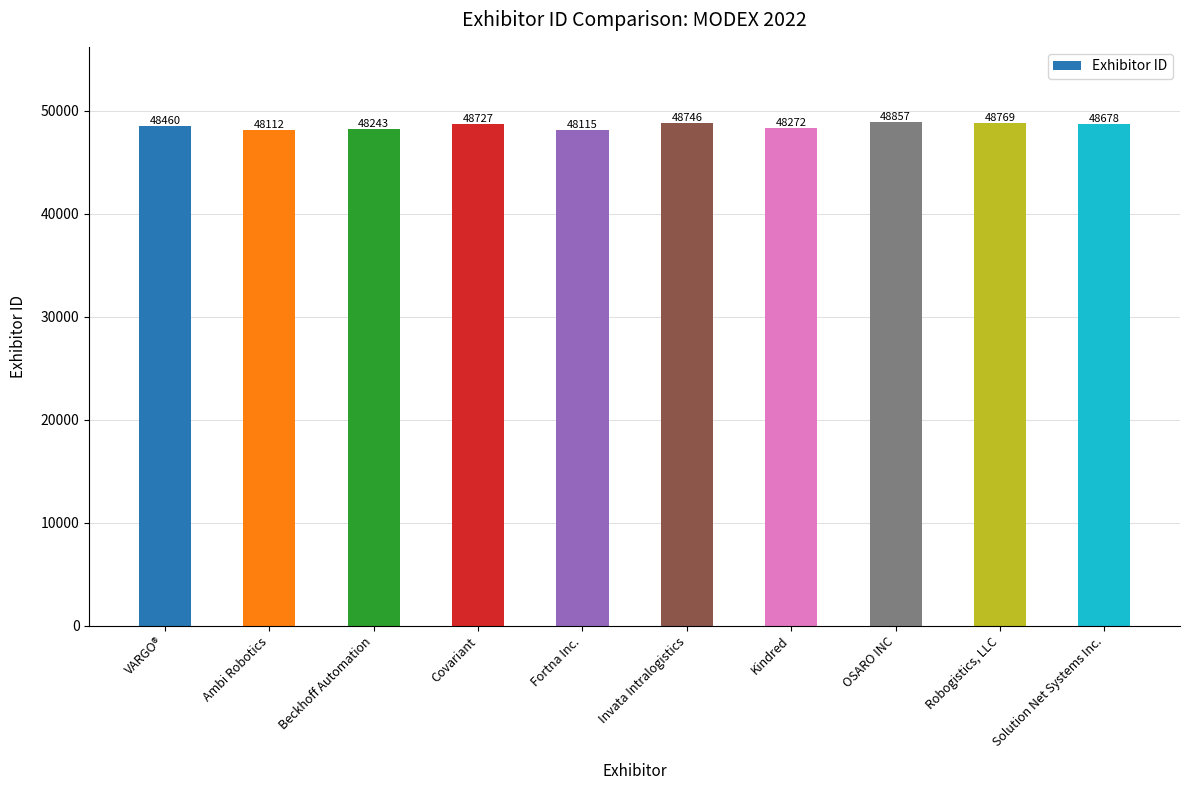

How many categories are shown in the chart?

10